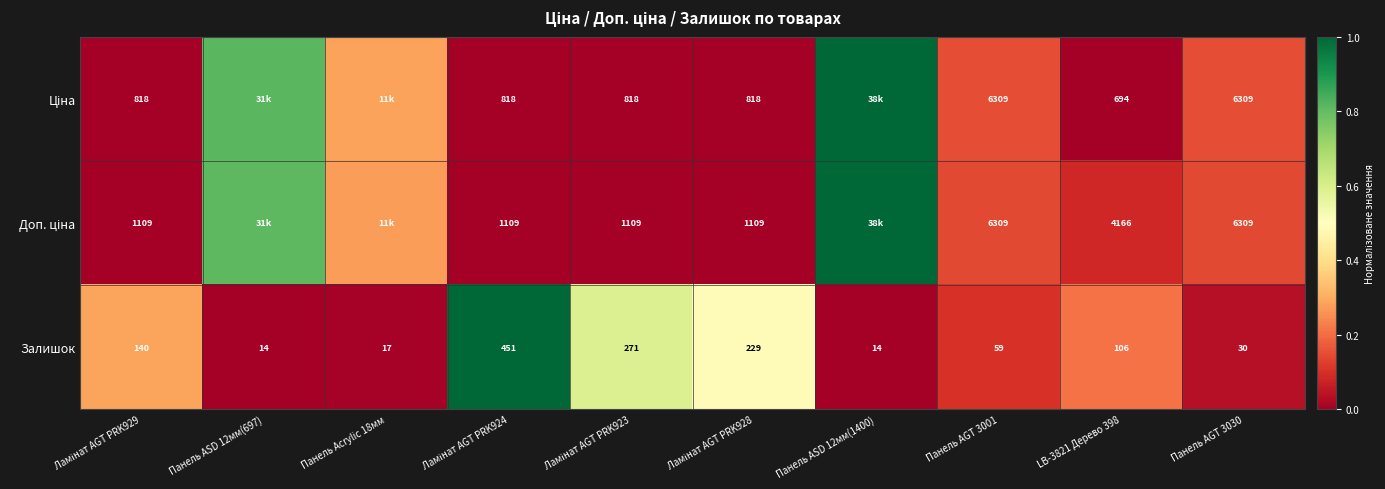

How many data points in Залишок are less than 106?

5